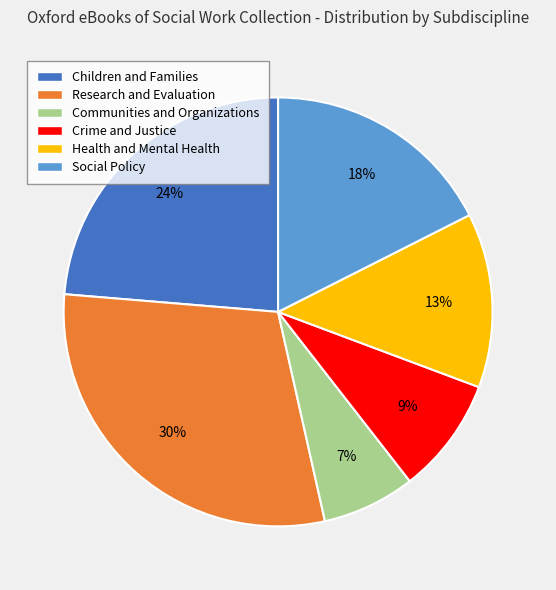

Is there a majority slice in this chart?

No